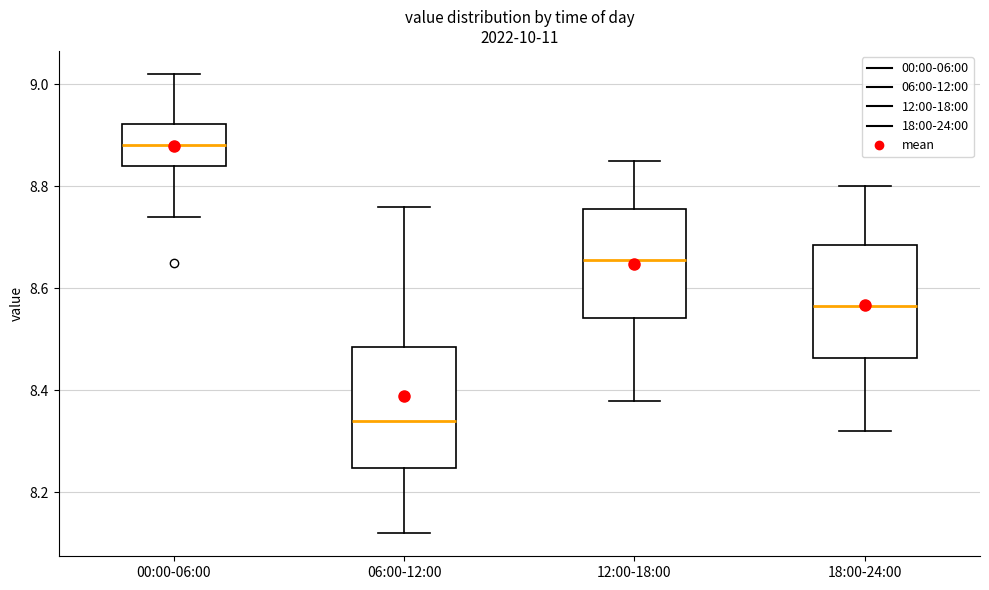

Where does the lower whisker of the box for 12:00-18:00 end on the y-axis? The values are not printed on the chart, so give them approximately, as read against the axis.

8.38